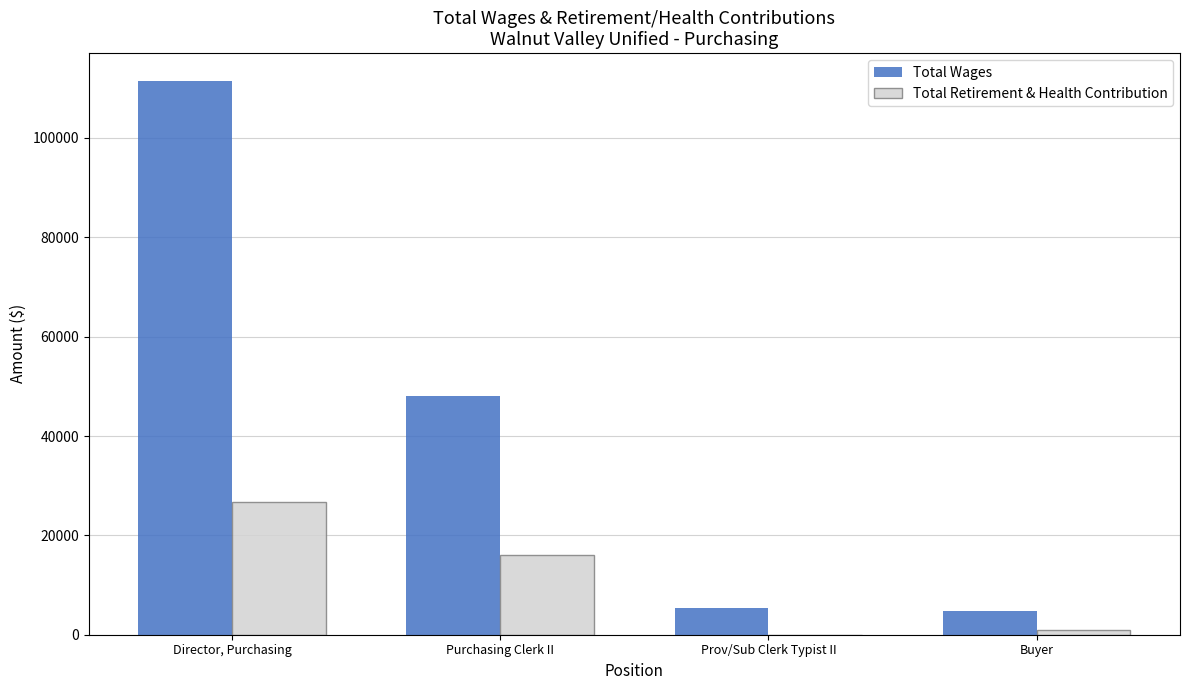

How many groups of bars are there?

4